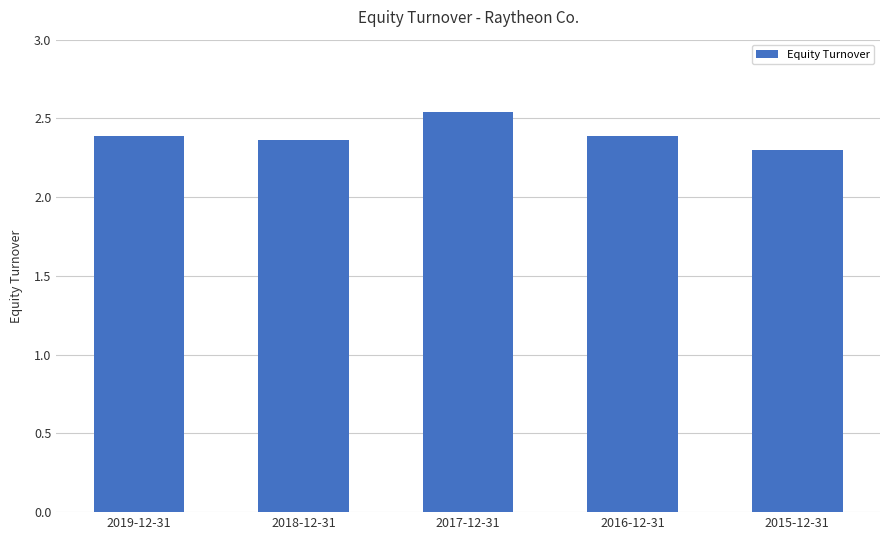

What is the label of the 5th bar from the left?

2015-12-31